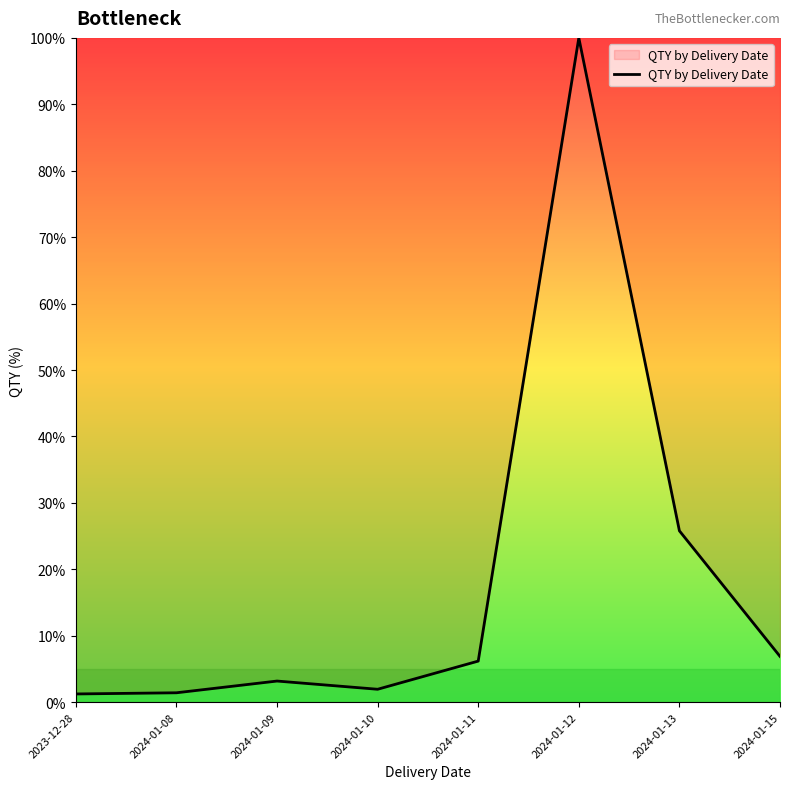

What is the difference between the second highest and minimum values?

24.6